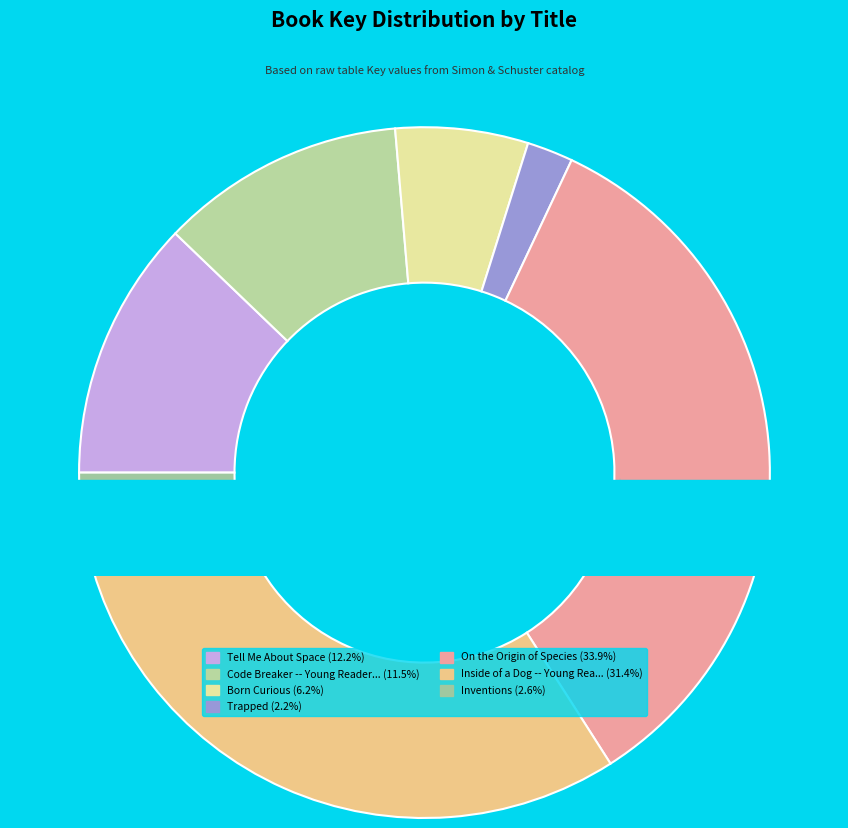

Rank the categories by value from highest to lowest.

On the Origin of Species, Inside of a Dog -- Young Readers Edition, Tell Me About Space, Code Breaker -- Young Readers Edition, Born Curious, Inventions, Trapped